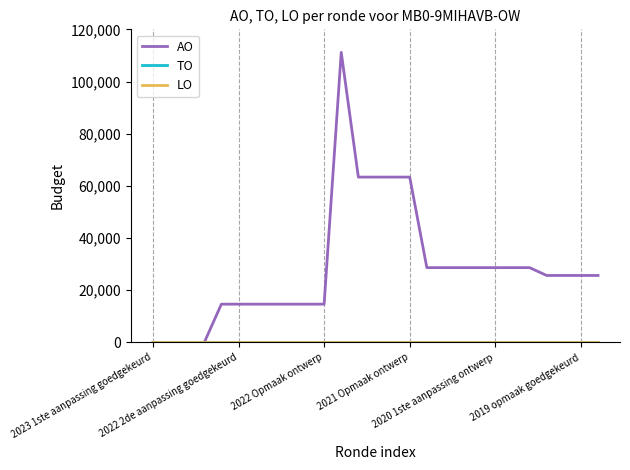

What is the label of the 24th point from the right?

2021 Opmaak ontwerp